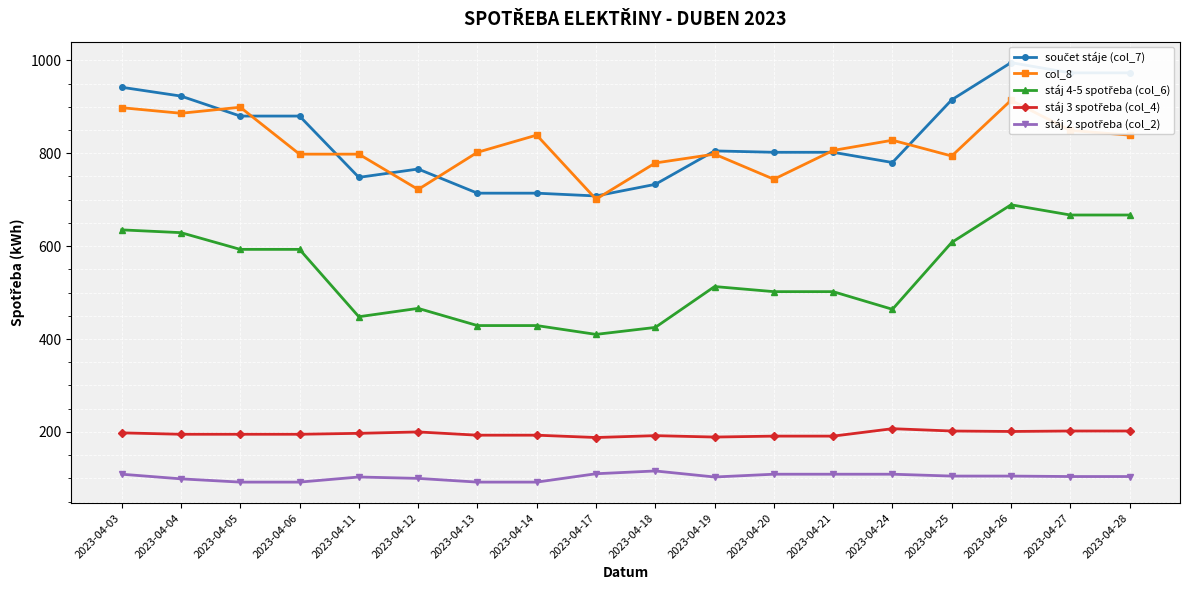

Rank the series by their maximum value, from lowest to highest.

stáj 2 spotřeba (col_2), stáj 3 spotřeba (col_4), stáj 4-5 spotřeba (col_6), col_8, součet stáje (col_7)